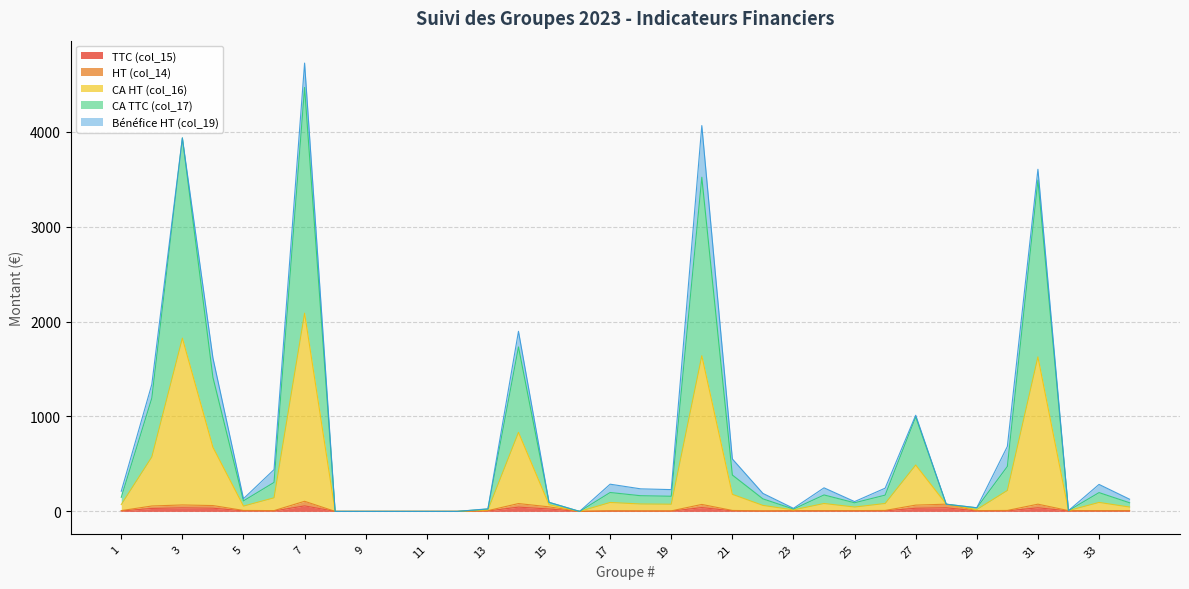

How many lines are shown in the chart?

5